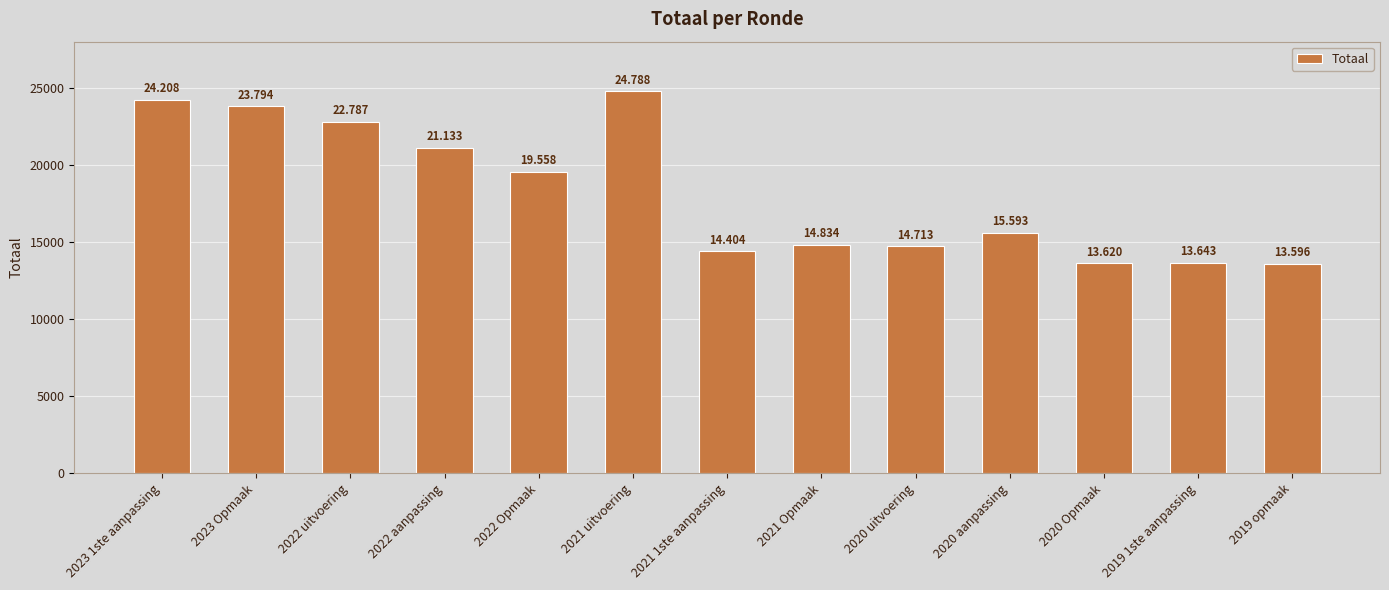

The value at 2021 uitvoering is 13808. True or false?

False